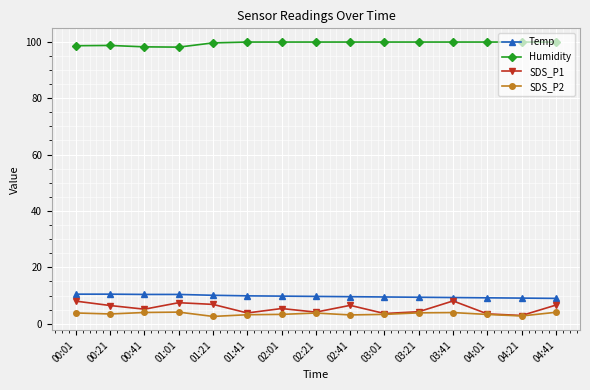

Is the value of SDS_P2 at 01:21 greater than the value of Temp at 00:41?

No